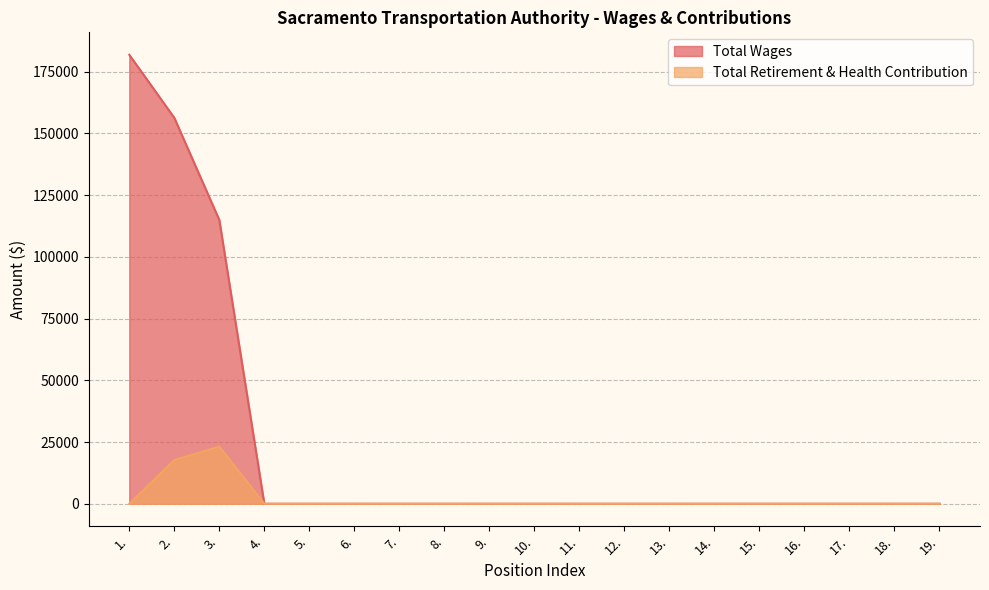

Between 12. and 9., which is larger?

12.